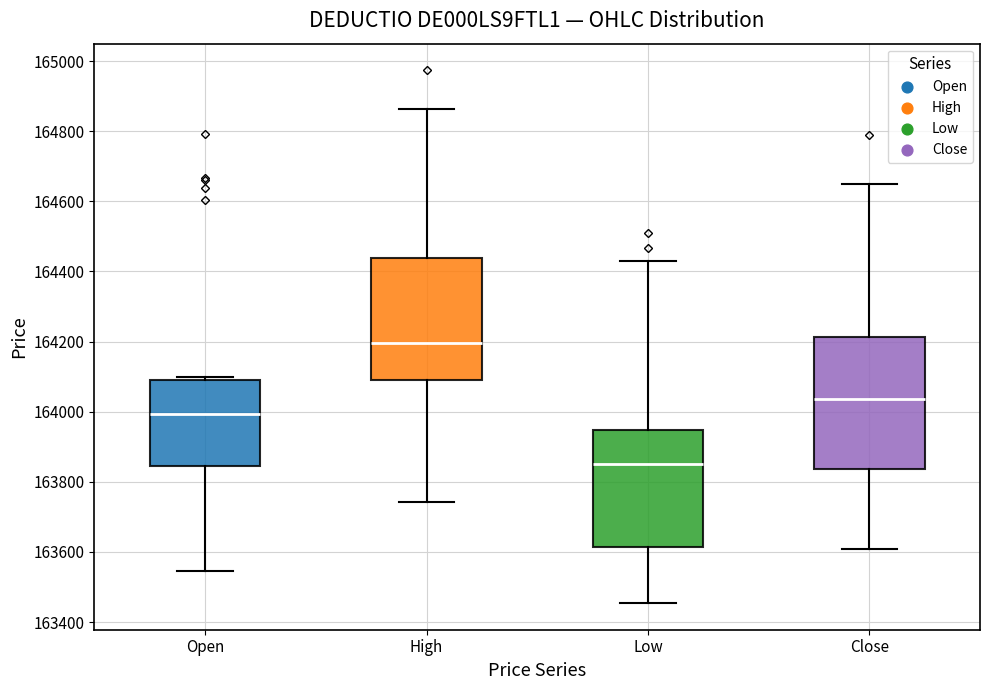

Comparing the boxes themselves (not the whiskers), which one is the tallest?

Close